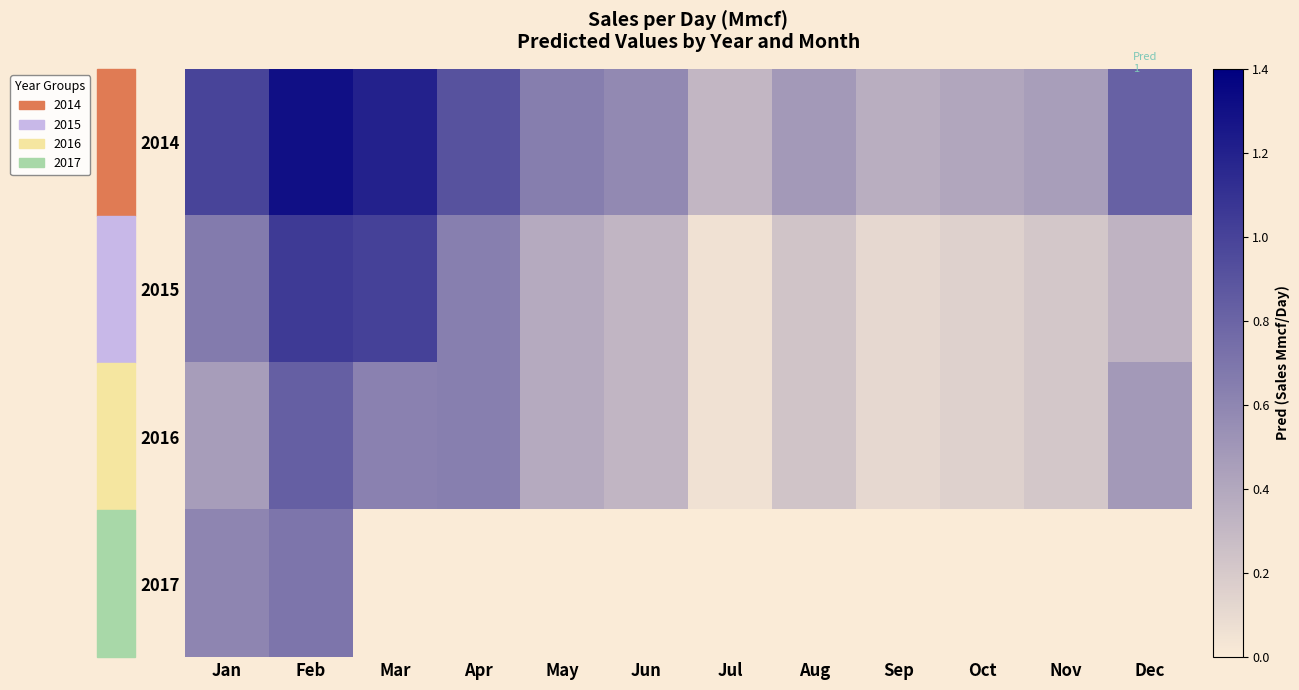

What is the total value across all series at Feb?

3.9